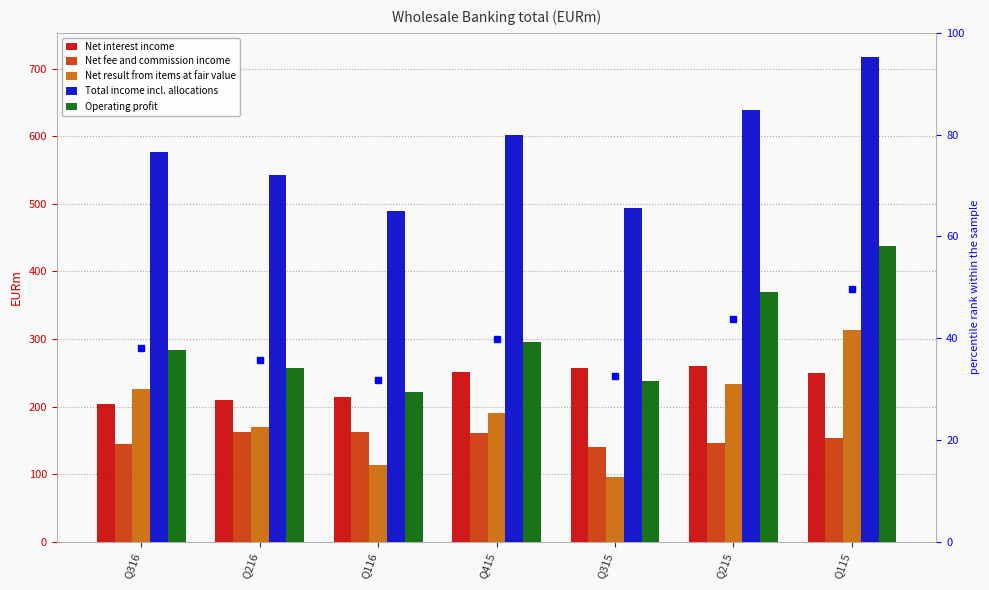

At which label is Net interest income closest to 232?

Q116